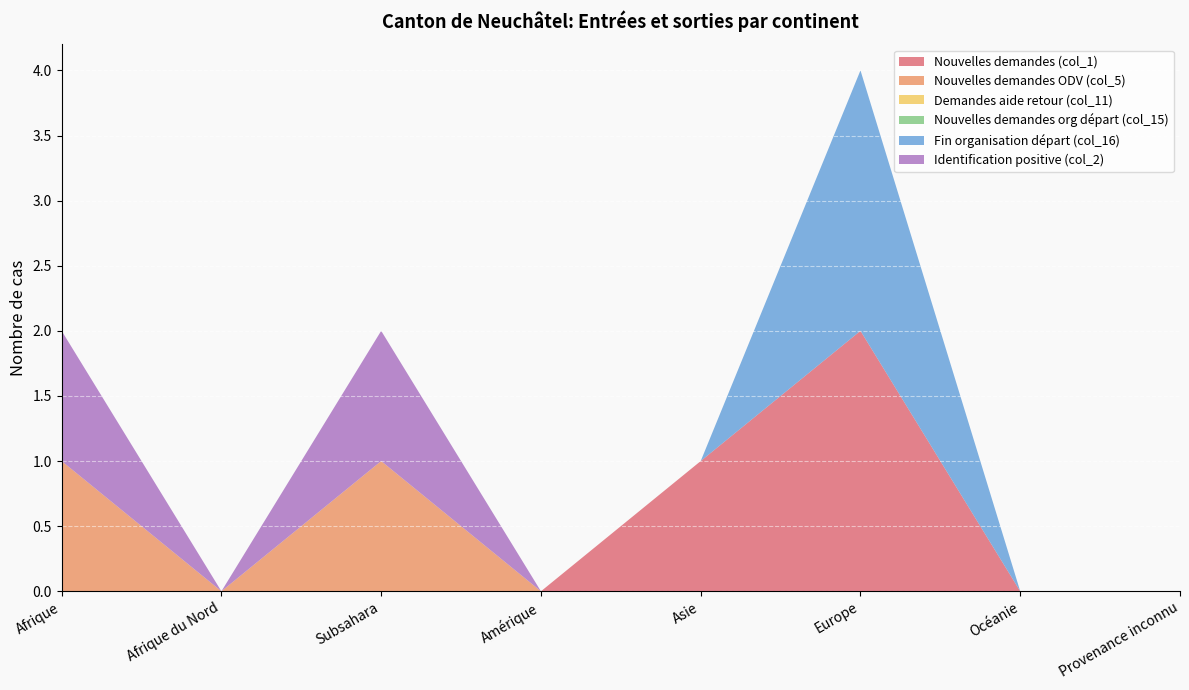

Reading left to right, transcribe all the data shown in this chart.

Nouvelles demandes (col_1): 0	0	0	0	1	2	0	0
Nouvelles demandes ODV (col_5): 1	0	1	0	0	0	0	0
Demandes aide retour (col_11): 0	0	0	0	0	0	0	0
Nouvelles demandes org départ (col_15): 0	0	0	0	0	0	0	0
Fin organisation départ (col_16): 0	0	0	0	0	2	0	0
Identification positive (col_2): 1	0	1	0	0	0	0	0